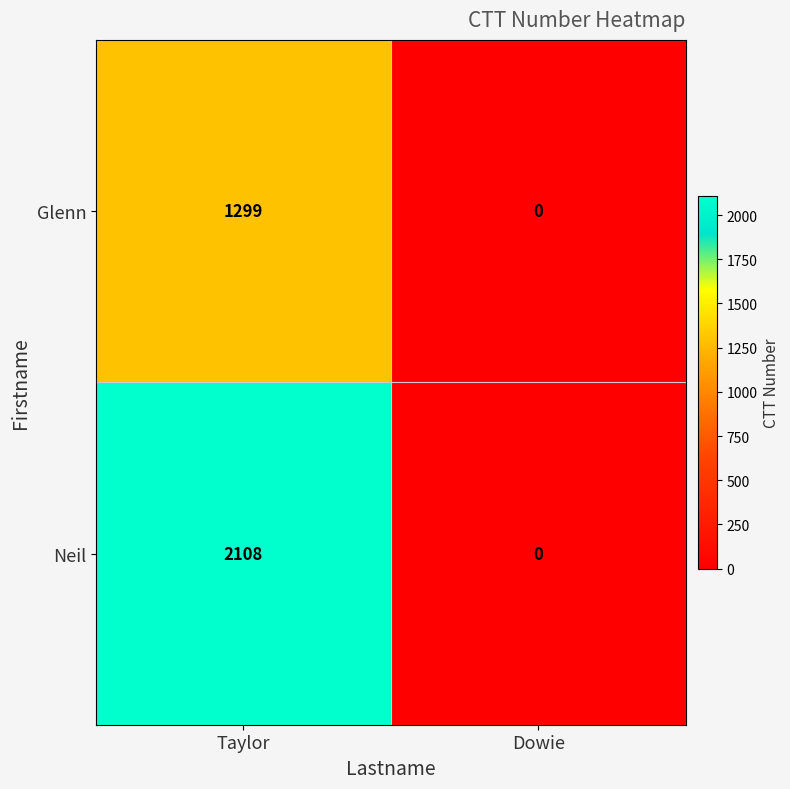

Reading right to left, what are all the values shown in this chart?

Glenn: 0	1299
Neil: 0	2108